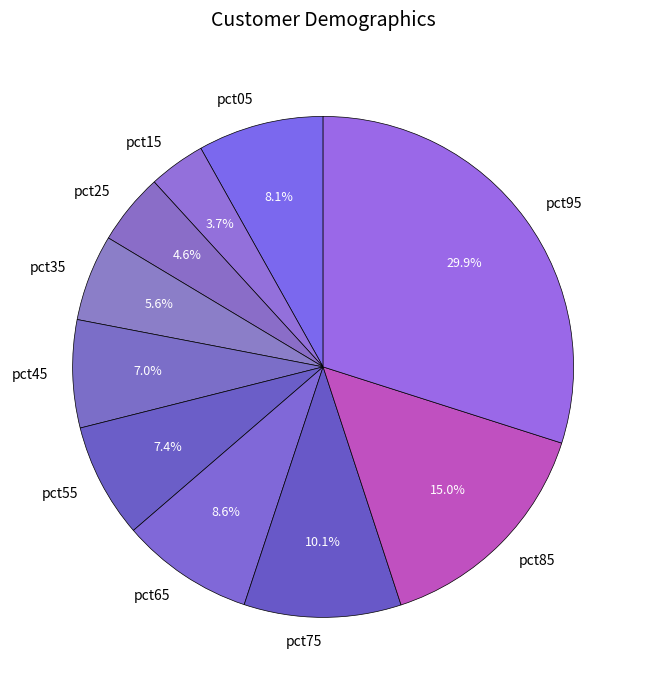

How many segments does this pie chart have?

10